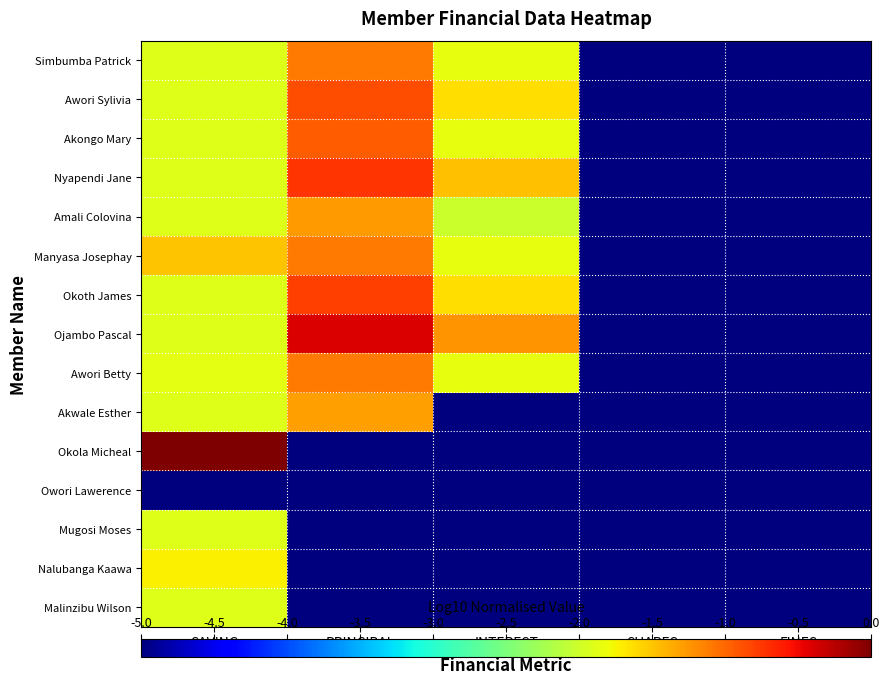

Which series changed the most between INTEREST and FINES?

Ojambo Pascal